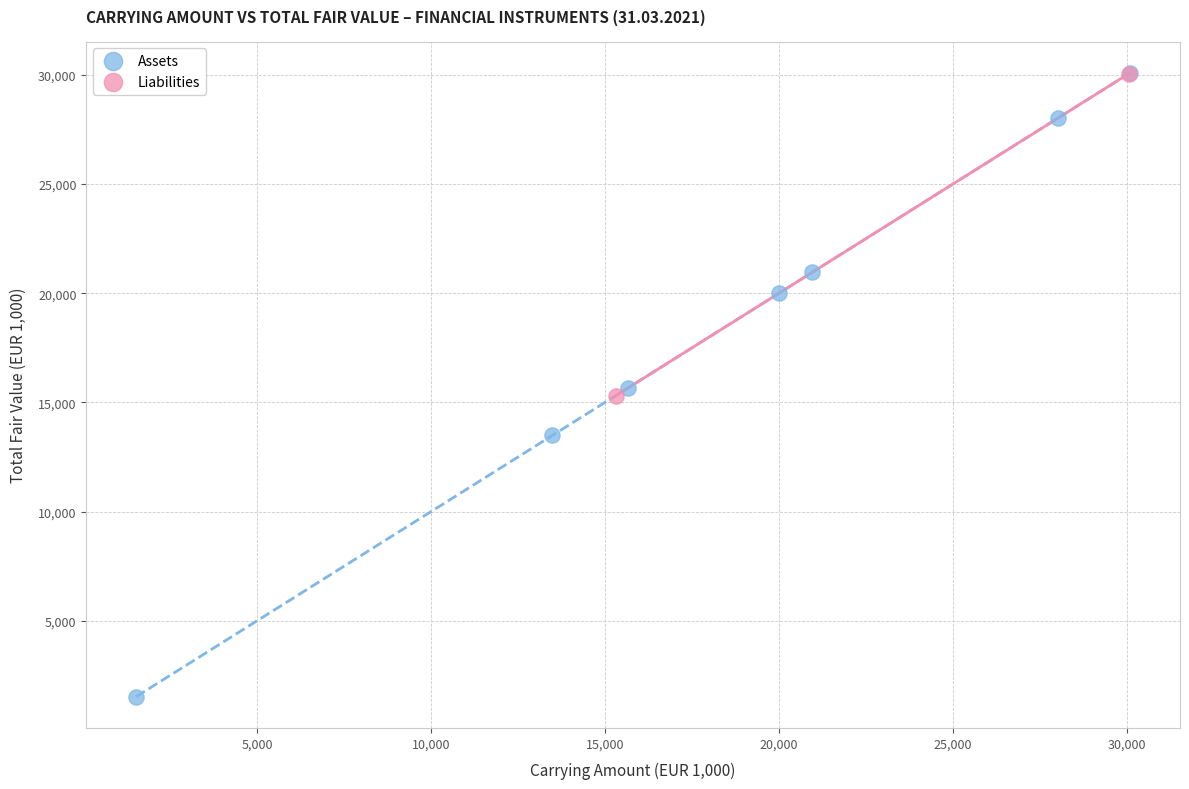

What are all the series names shown in the legend?

Assets, Liabilities